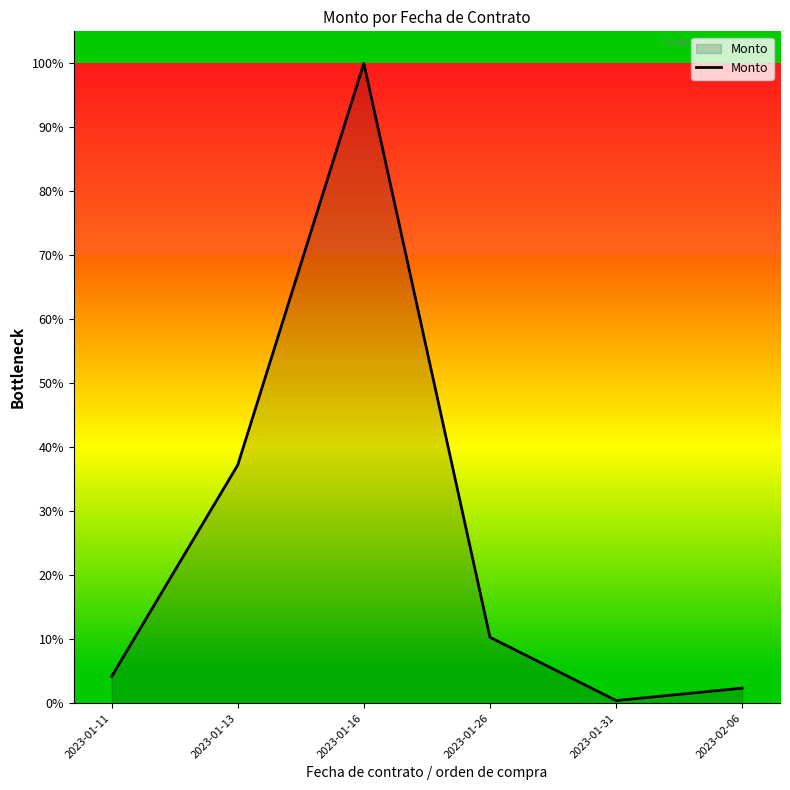

List the labels in order of value, smallest first.

2023-01-31, 2023-02-06, 2023-01-11, 2023-01-26, 2023-01-13, 2023-01-16